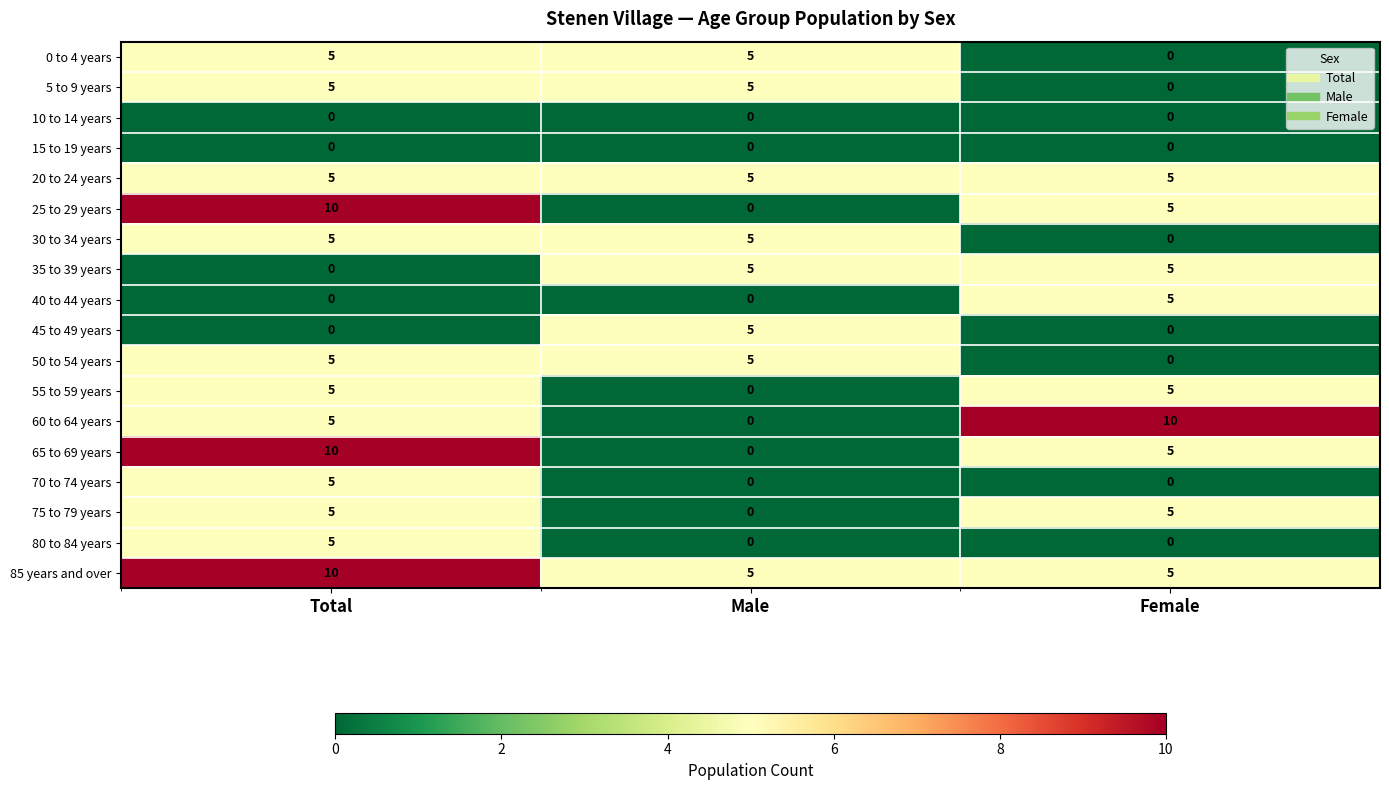

What is the difference between the highest and lowest values at Female?

10